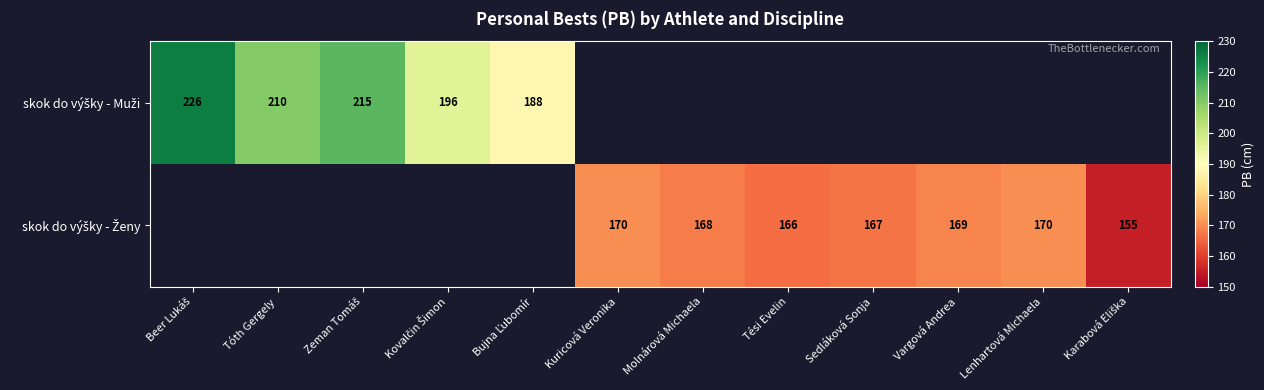

Is the value of skok do výšky - Muži at Lenhartová Michaela greater than the value of skok do výšky - Ženy at Molnárová Michaela?

No